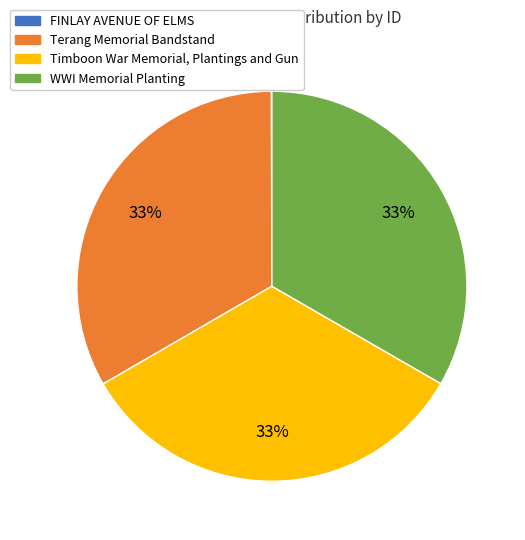

Do Terang Memorial Bandstand and Timboon War Memorial, Plantings and Gun together represent more than half of the pie?

Yes